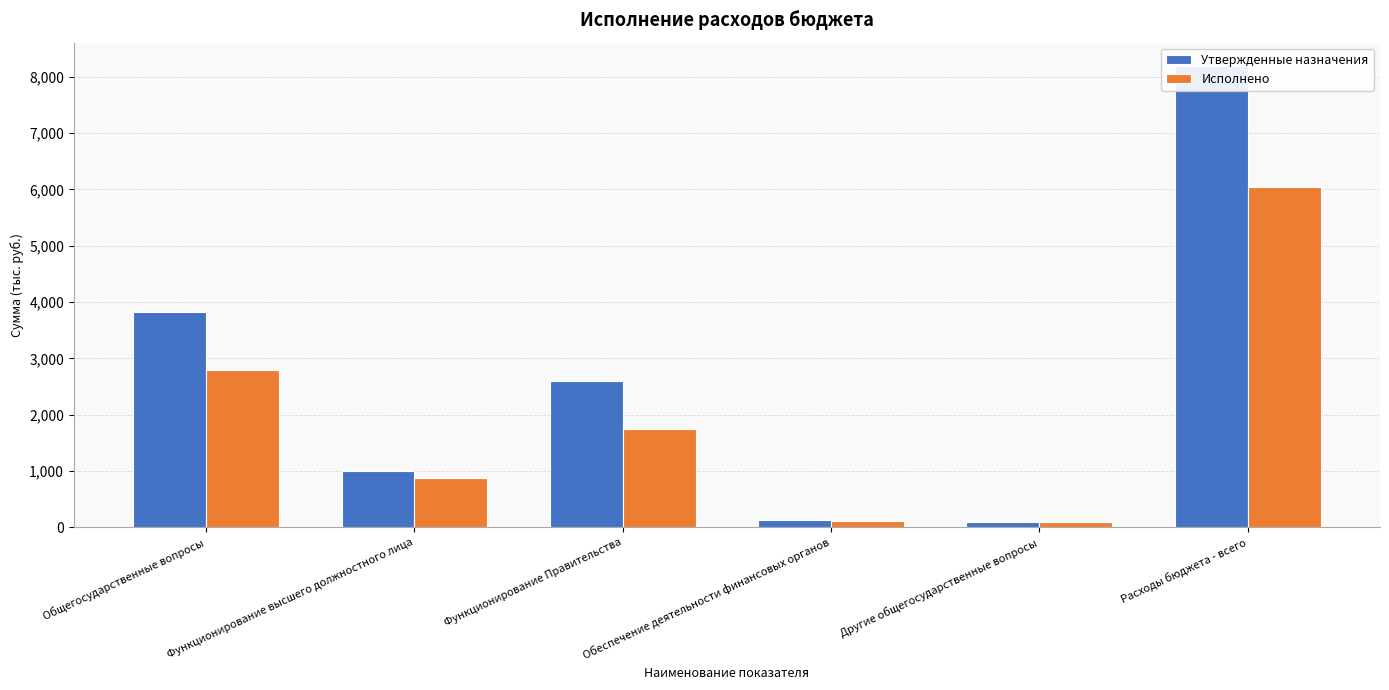

Reading right to left, what are all the values shown in this chart?

Утвержденные назначения: Расходы бюджета - всего=8195426.1	Другие общегосударственные вопросы=98476.1	Обеспечение деятельности финансовых органов=131125.0	Функционирование Правительства=2597030.0	Функционирование высшего должностного лица=992427.0	Общегосударственные вопросы=3819058.1
Исполнено: Расходы бюджета - всего=6034196.4	Другие общегосударственные вопросы=89500.0	Обеспечение деятельности финансовых органов=107590.0	Функционирование Правительства=1737106.0	Функционирование высшего должностного лица=867365.5	Общегосударственные вопросы=2801561.4